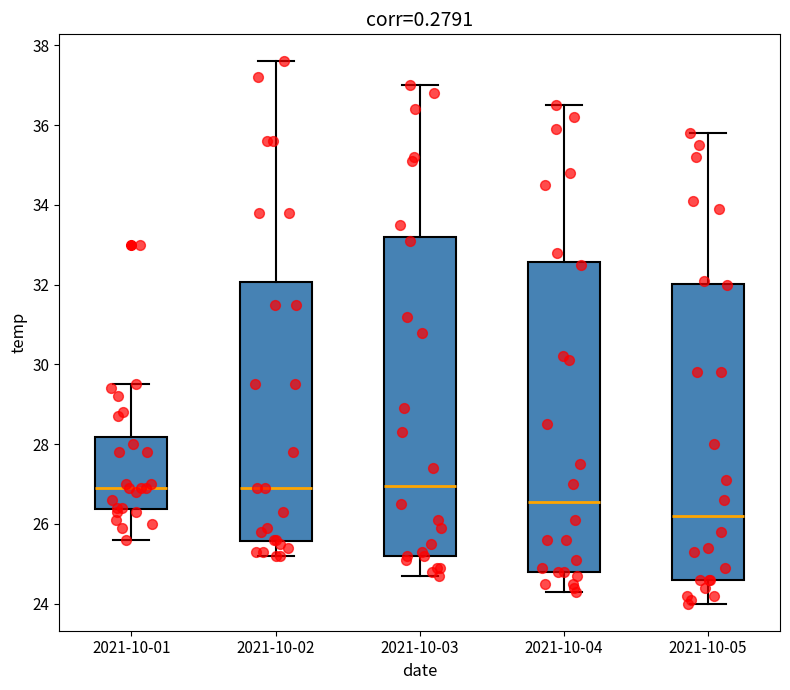

Reading left to right, read every box against the y-axis: the position of its median line, the range the box covers, and the ends of its whiskers. The values are not printed on the chart, so give them approximately, as read against the axis.

2021-10-01: median 27.0, box 26.4 to 28.2, whiskers 25.6 to 29.6
2021-10-02: median 27.0, box 25.6 to 32.0, whiskers 25.2 to 37.6
2021-10-03: median 27.0, box 25.2 to 33.2, whiskers 24.8 to 37.0
2021-10-04: median 26.6, box 24.8 to 32.6, whiskers 24.4 to 36.6
2021-10-05: median 26.2, box 24.6 to 32.0, whiskers 24.0 to 35.8